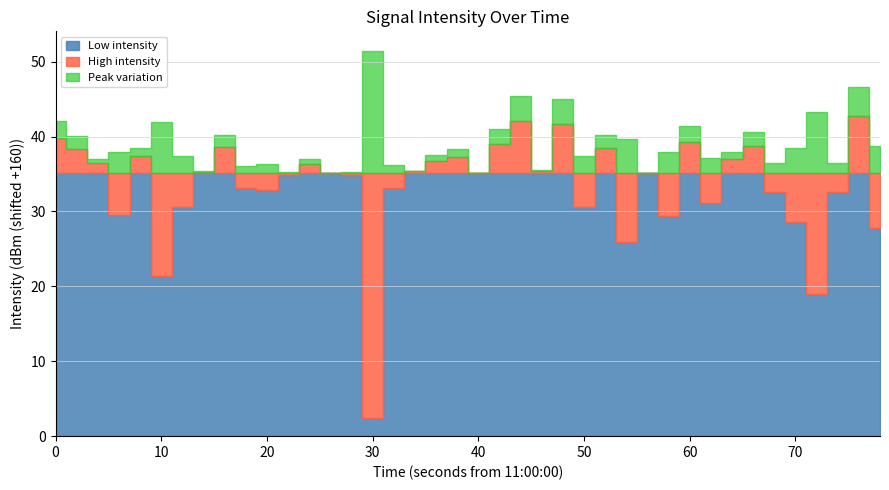

Count the number of categories in the chart.

40